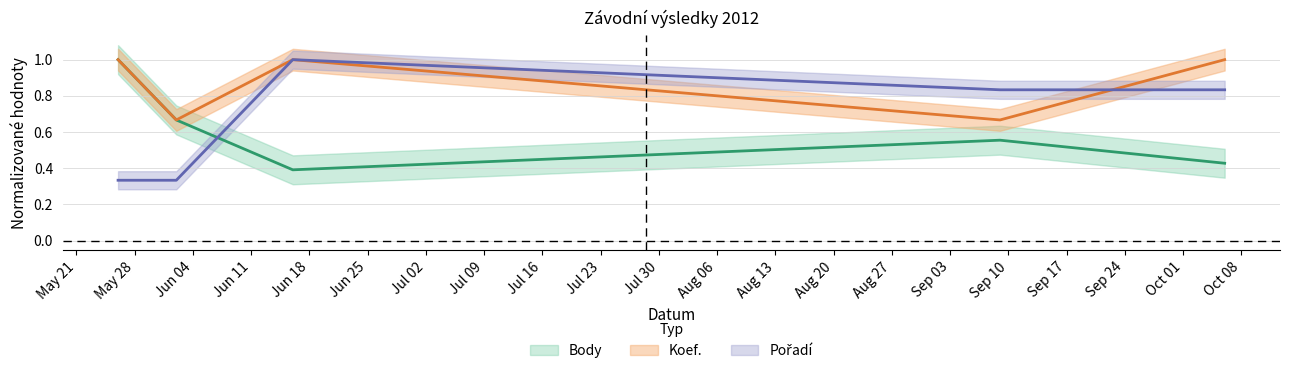

What is the difference between the maximum and minimum values in the Koef. series?

0.3